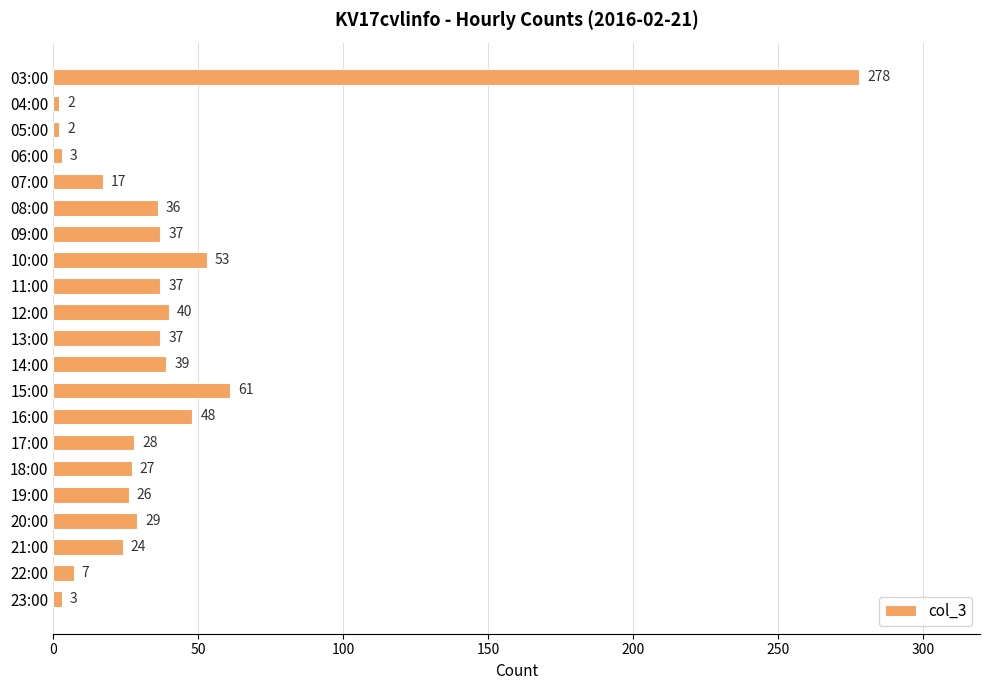

What is the sum of all values?

834